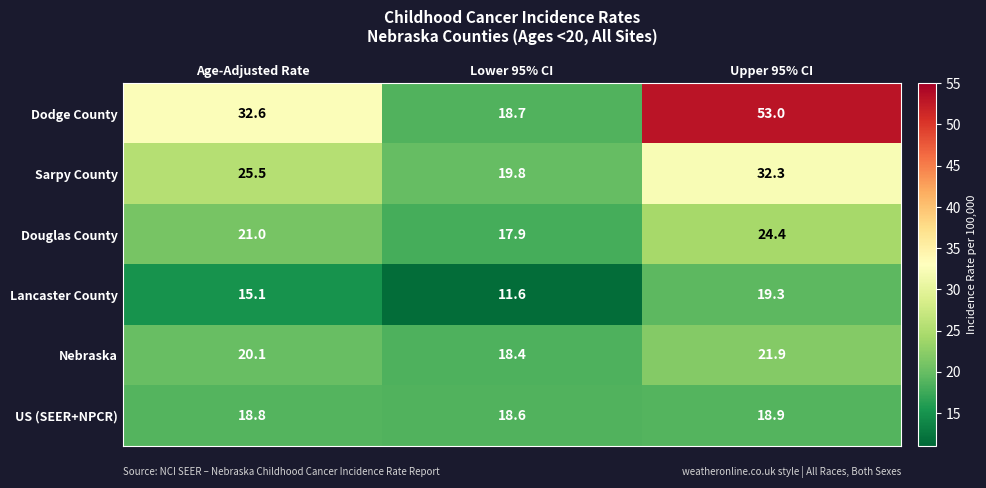

Is it true that Nebraska equals 20.1 at Age-Adjusted Rate?

True